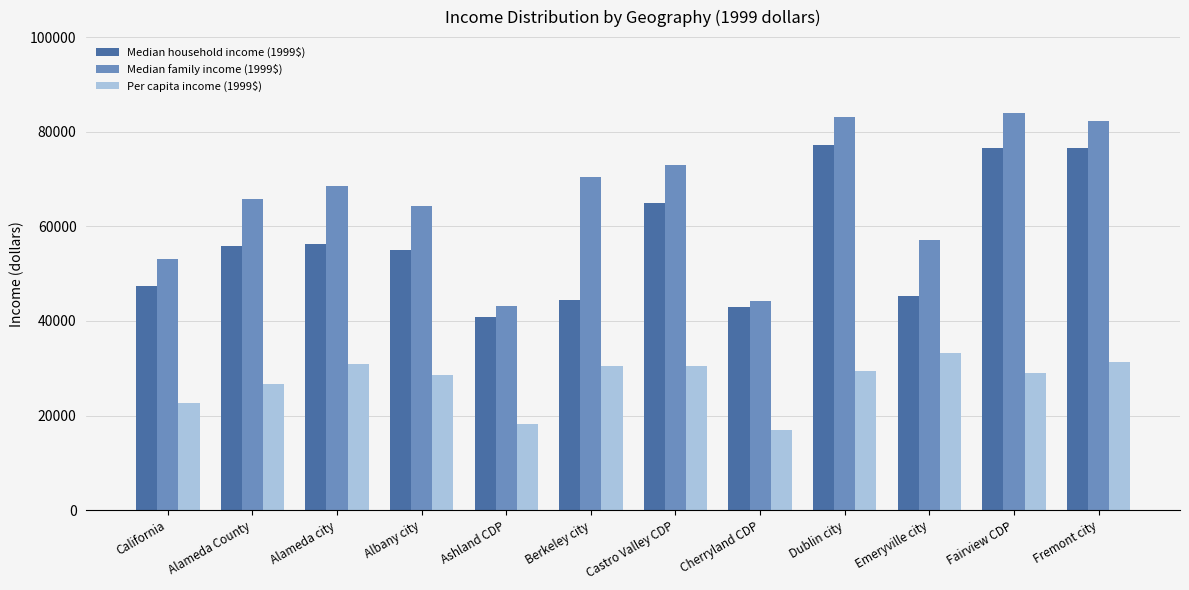

What is the label of the 2nd bar from the left?

Alameda County